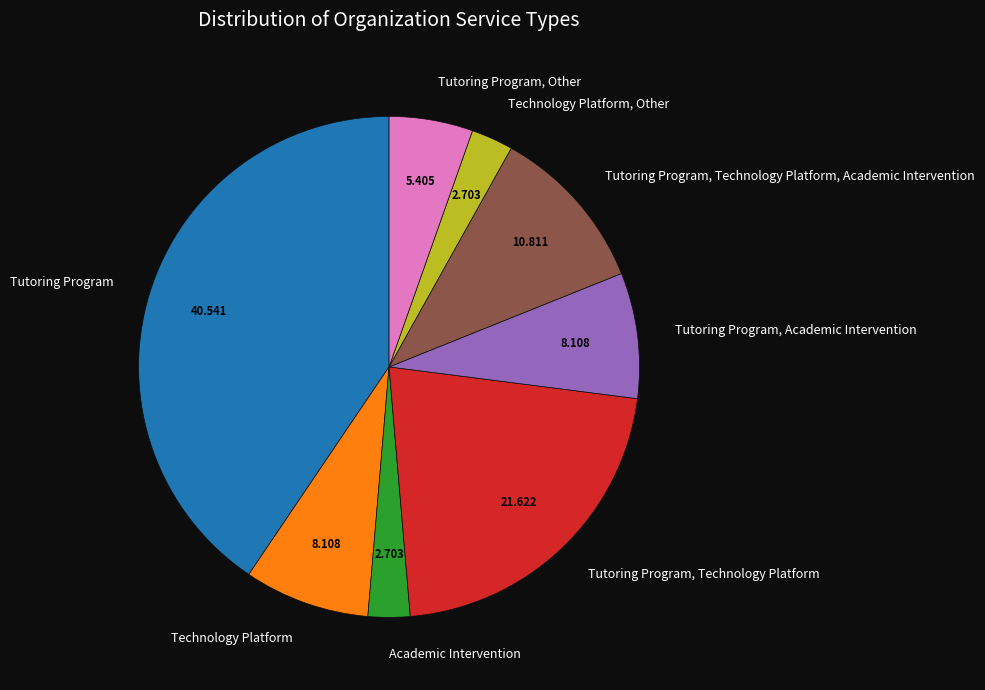

Is the sum of Tutoring Program, Technology Platform and Tutoring Program, Other greater than half?

No